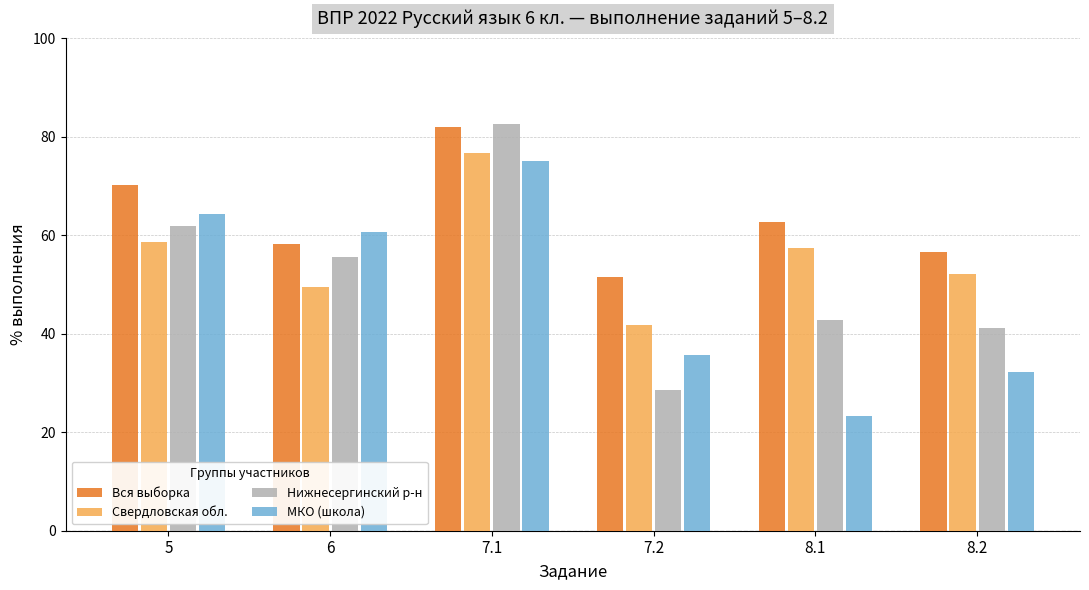

True or false: Вся выборка has a value of 35.4 at 8.2.

False